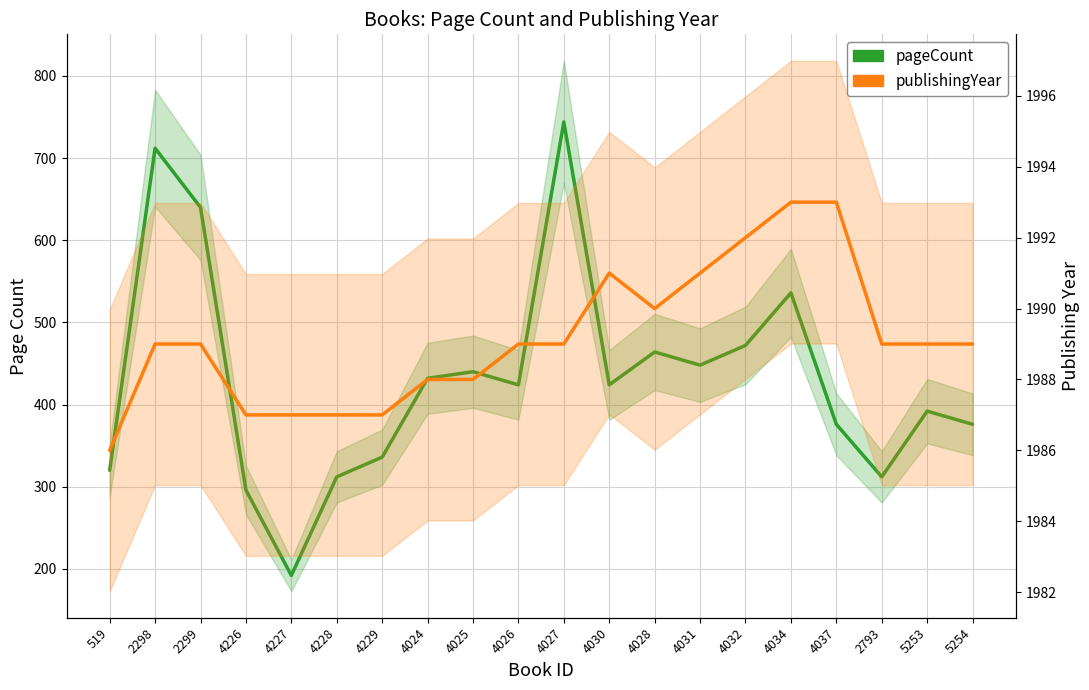

Reading left to right, what are all the values shown in this chart?

pageCount: 519=320	2298=712	2299=640	4226=296	4227=192	4228=312	4229=336	4024=432	4025=440	4026=424	4027=744	4030=424	4028=464	4031=448	4032=472	4034=536	4037=376	2793=312	5253=392	5254=376
publishingYear: 519=1986	2298=1989	2299=1989	4226=1987	4227=1987	4228=1987	4229=1987	4024=1988	4025=1988	4026=1989	4027=1989	4030=1991	4028=1990	4031=1991	4032=1992	4034=1993	4037=1993	2793=1989	5253=1989	5254=1989